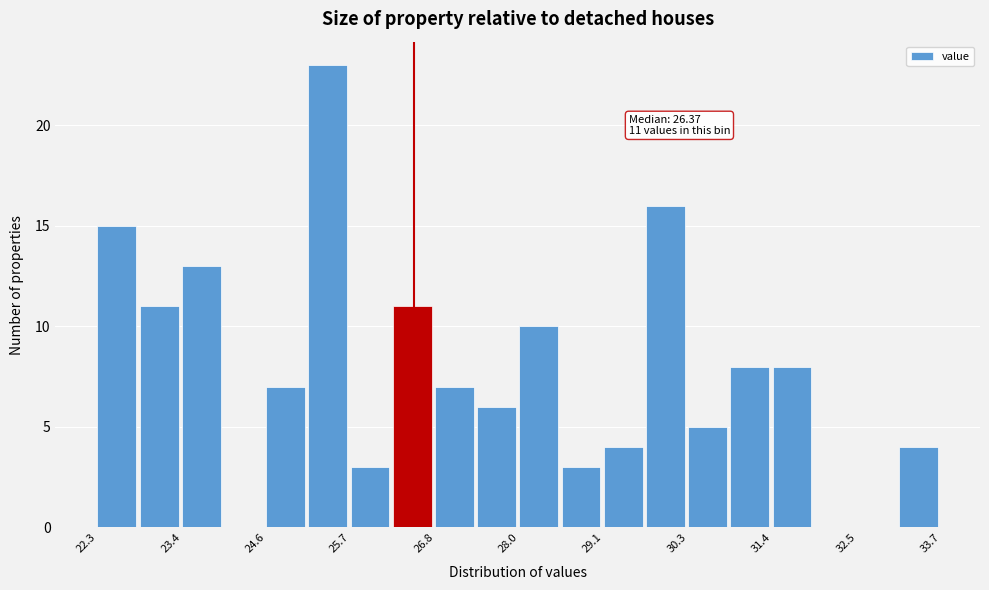

Around what value on the x-axis is the tallest bar? Give the approximate position of its centre, as read against the axis.

25.4